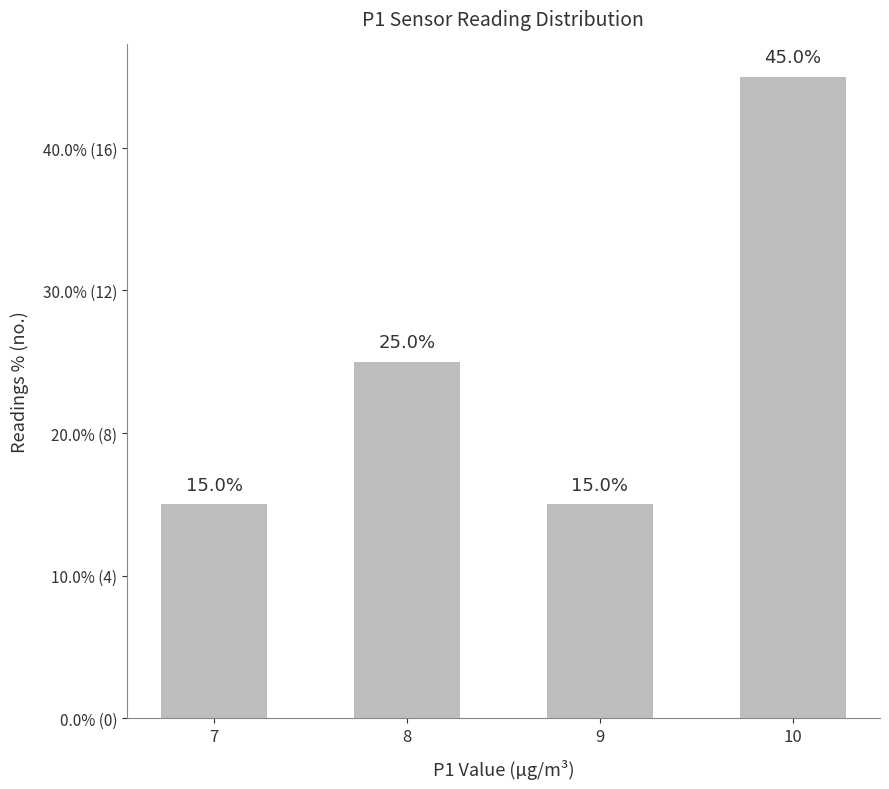

Are the bars horizontal?

No